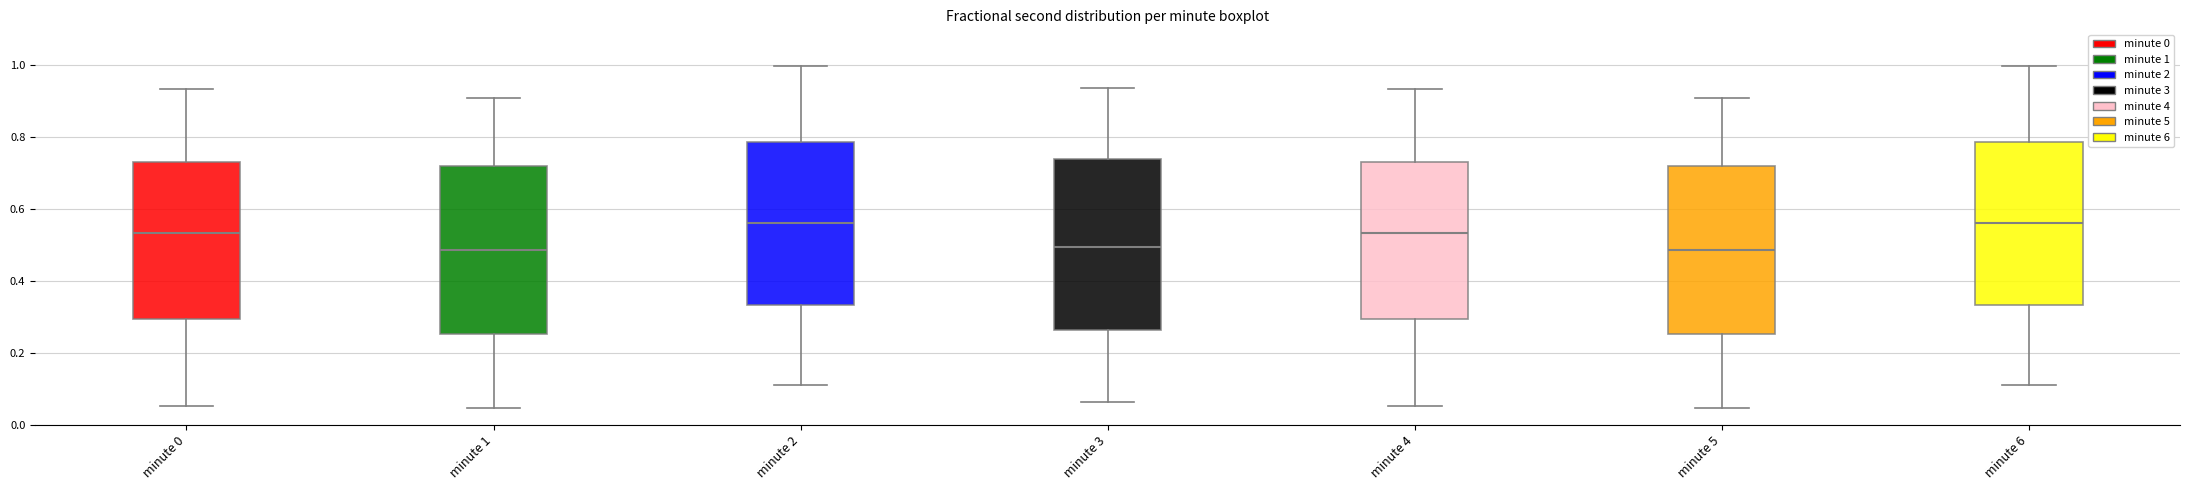

Reading left to right, read every box against the y-axis: the position of its median line, the range the box covers, and the ends of its whiskers. The values are not printed on the chart, so give them approximately, as read against the axis.

minute 0: median 0.54, box 0.30 to 0.74, whiskers 0.06 to 0.94
minute 1: median 0.48, box 0.26 to 0.72, whiskers 0.04 to 0.90
minute 2: median 0.56, box 0.34 to 0.78, whiskers 0.12 to 1.00
minute 3: median 0.50, box 0.26 to 0.74, whiskers 0.06 to 0.94
minute 4: median 0.54, box 0.30 to 0.74, whiskers 0.06 to 0.94
minute 5: median 0.48, box 0.26 to 0.72, whiskers 0.04 to 0.90
minute 6: median 0.56, box 0.34 to 0.78, whiskers 0.12 to 1.00